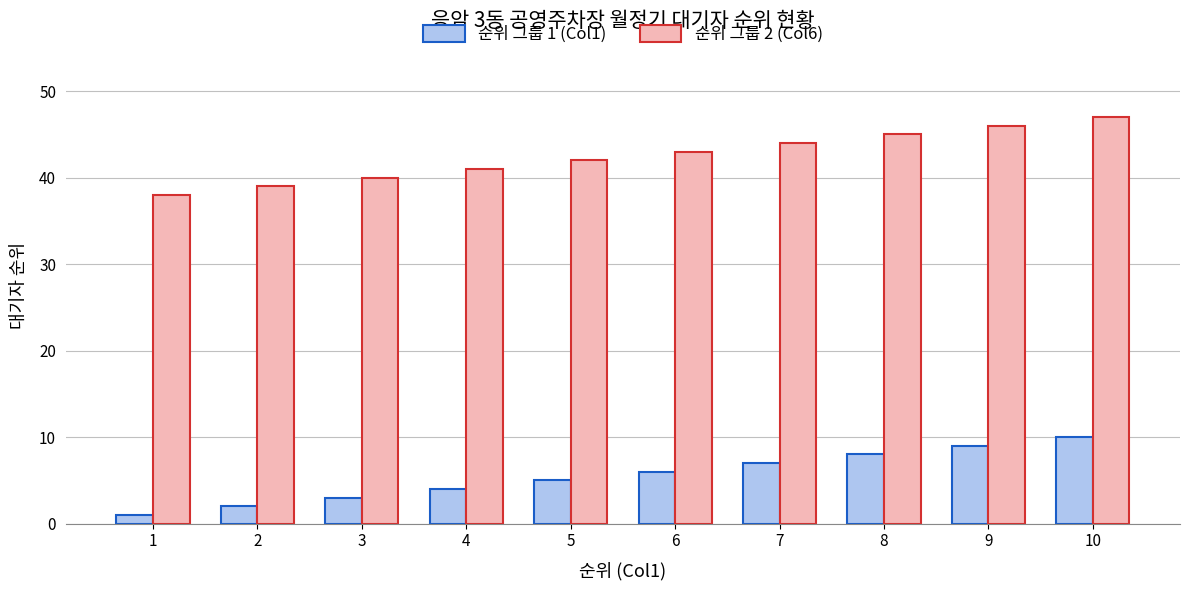

How many distinct data groups are displayed?

2